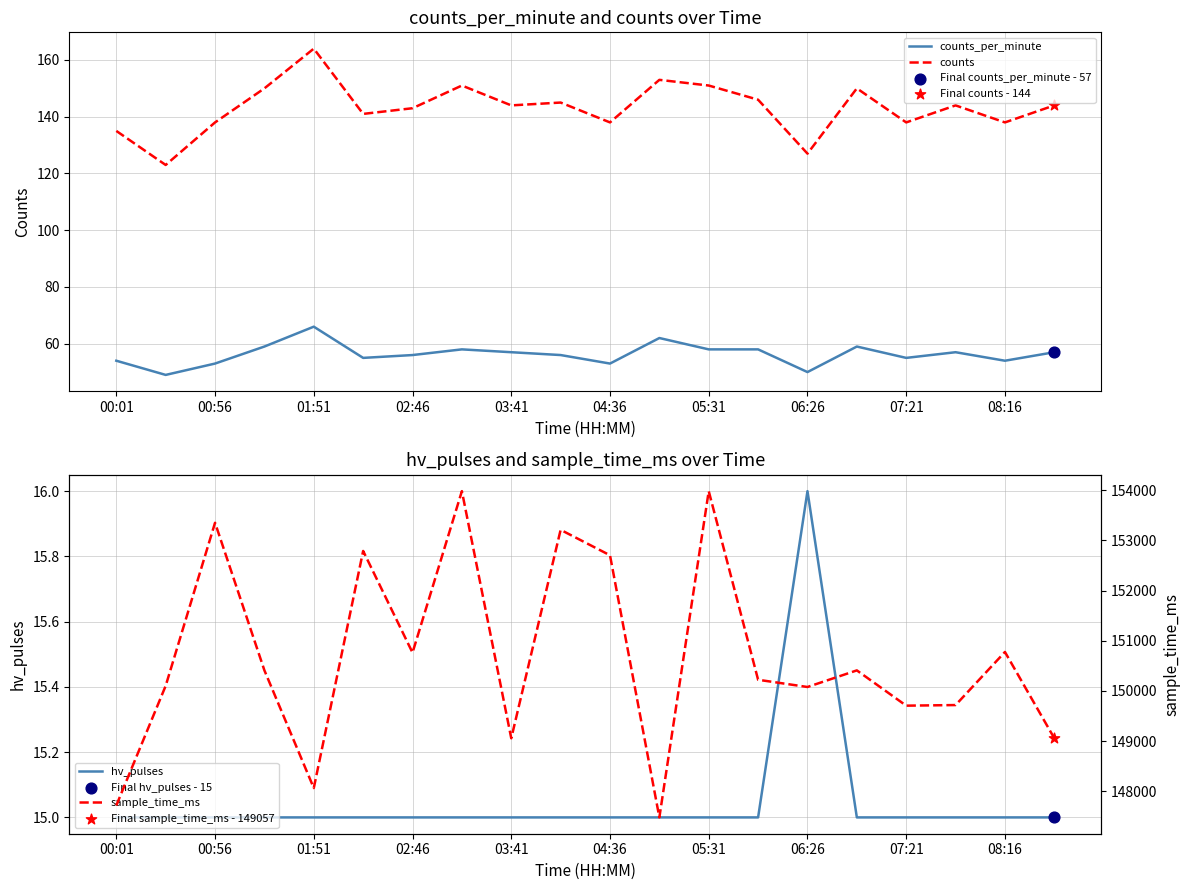

Which series has the largest total across all categories?

sample_time_ms